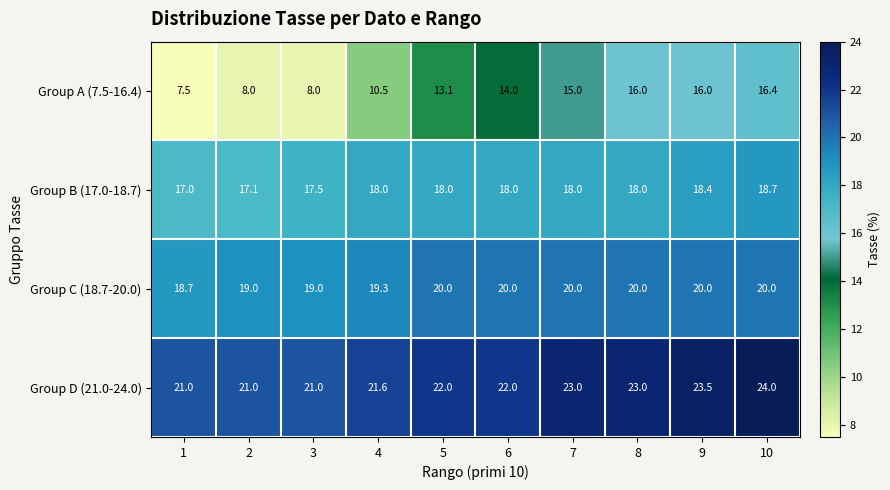

What is the maximum value shown in the chart?

24.0